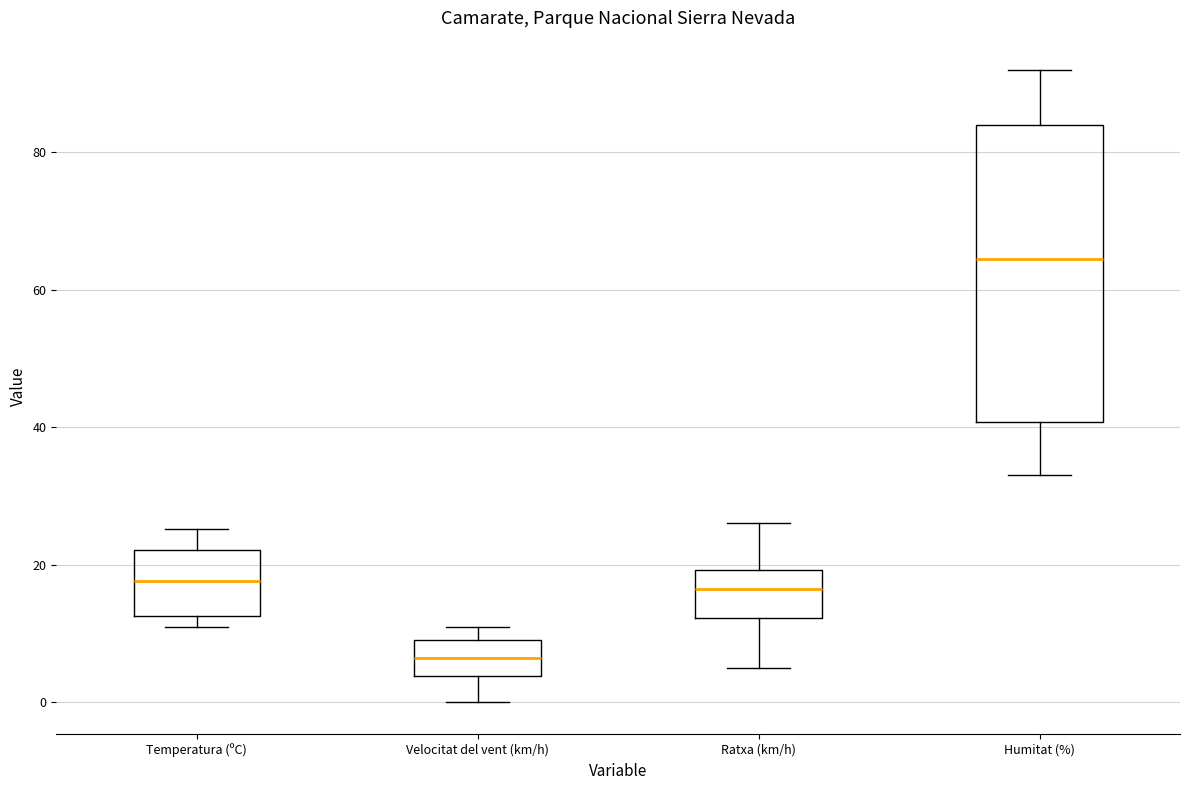

Which box's median line is the highest?

Humitat (%)